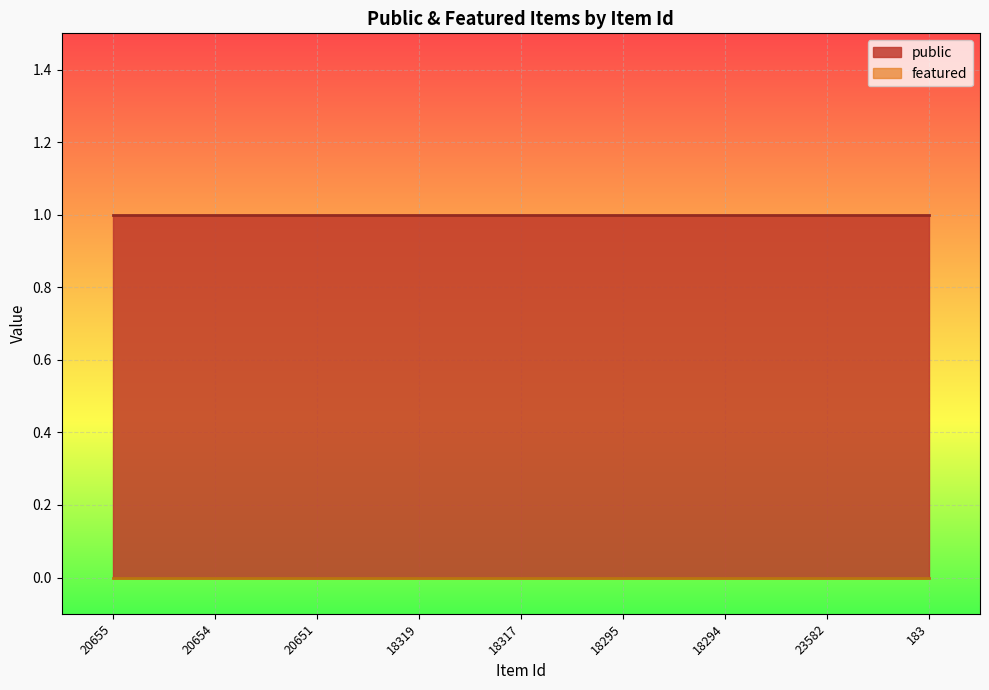

What position from the left is 20654?

2